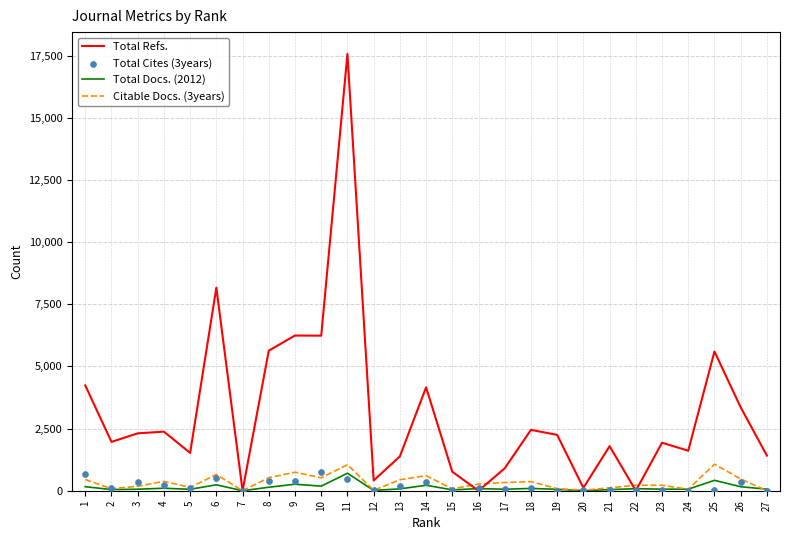

What are all the series names shown in the legend?

Total Refs., Total Docs. (2012), Citable Docs. (3years), Total Cites (3years)